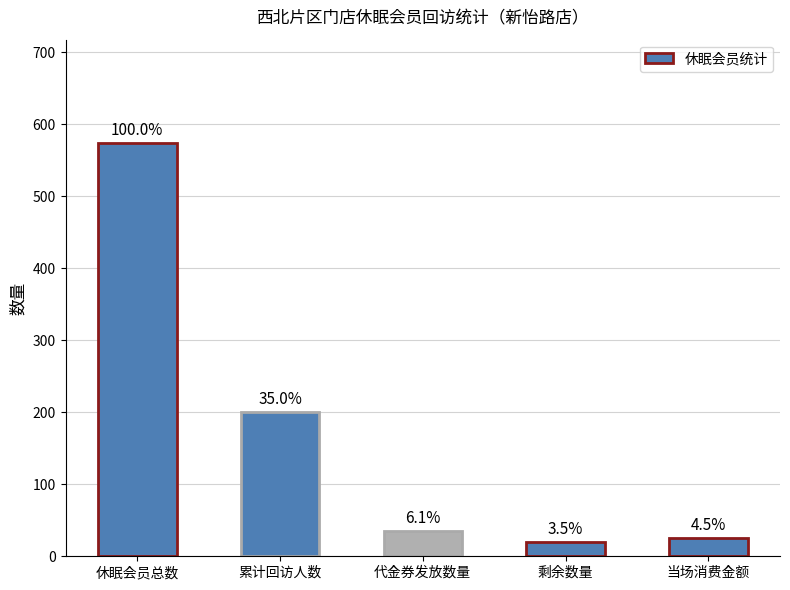

What is the value of the 2nd bar from the left?

201